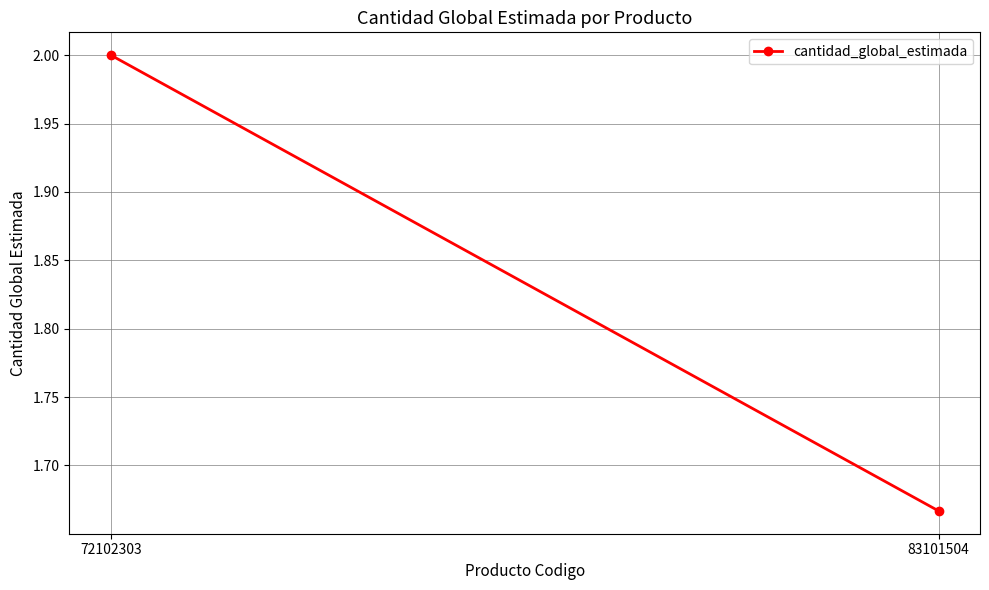

Rank the categories by value from lowest to highest.

83101504, 72102303